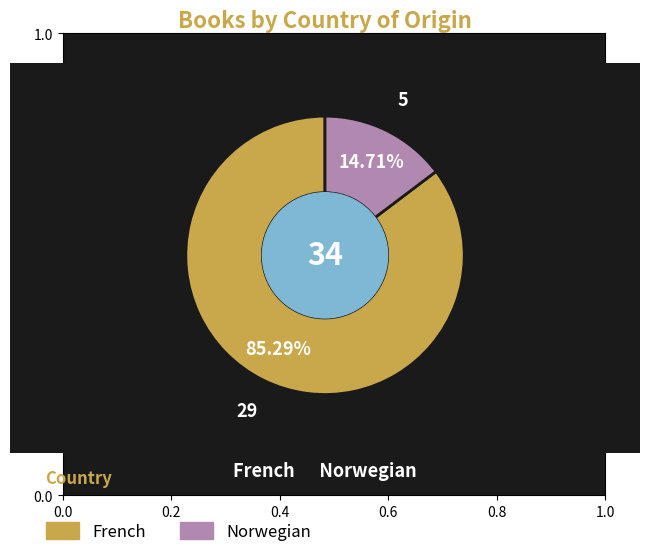

Which category has the smallest portion of the pie?

Norwegian